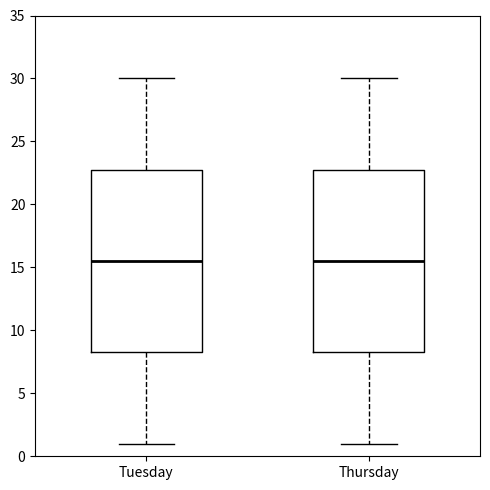

Reading left to right, read every box against the y-axis: the position of its median line, the range the box covers, and the ends of its whiskers. The values are not printed on the chart, so give them approximately, as read against the axis.

Tuesday: median 15.5, box 8.5 to 23.0, whiskers 1.0 to 30.0
Thursday: median 15.5, box 8.5 to 23.0, whiskers 1.0 to 30.0